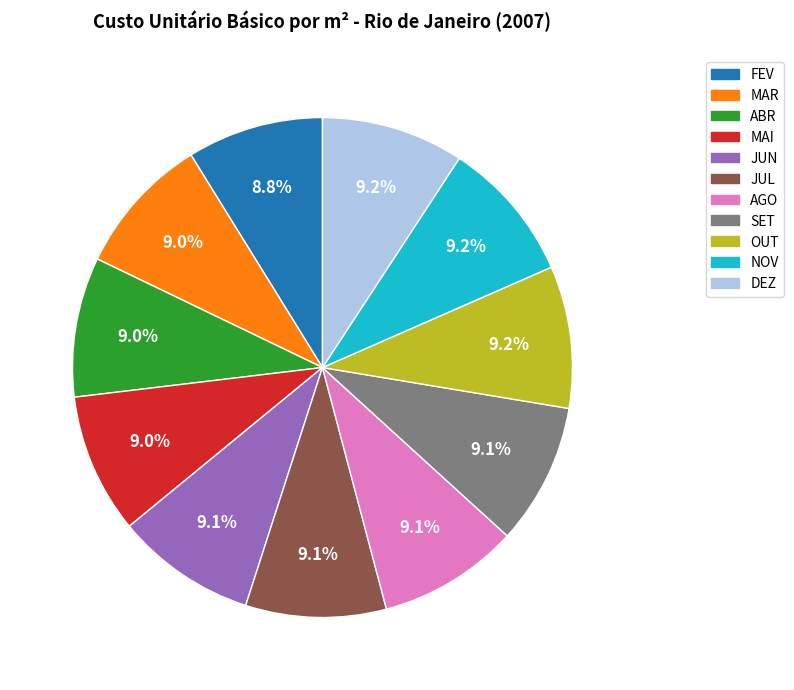

What portion of the pie excludes JUL?

90.9%